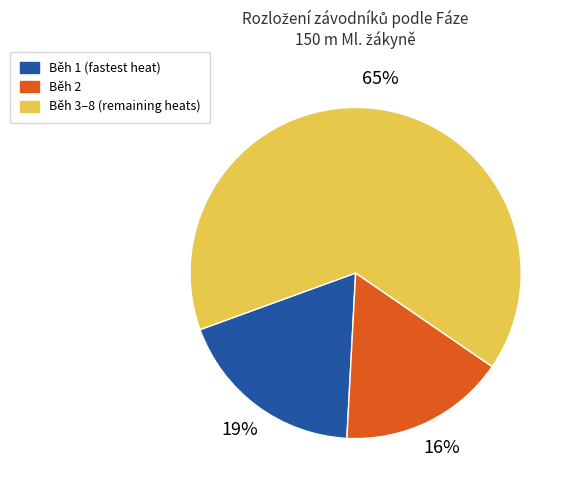

To the nearest percent, what is the difference between the largest and smallest slice percentages?

49%